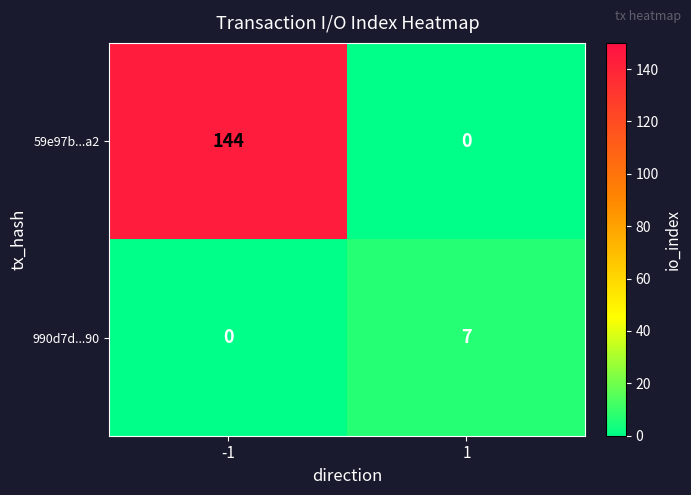

Reading right to left, list all the values displayed in this chart.

59e97b...a2: 1=0	-1=144
990d7d...90: 1=7	-1=0